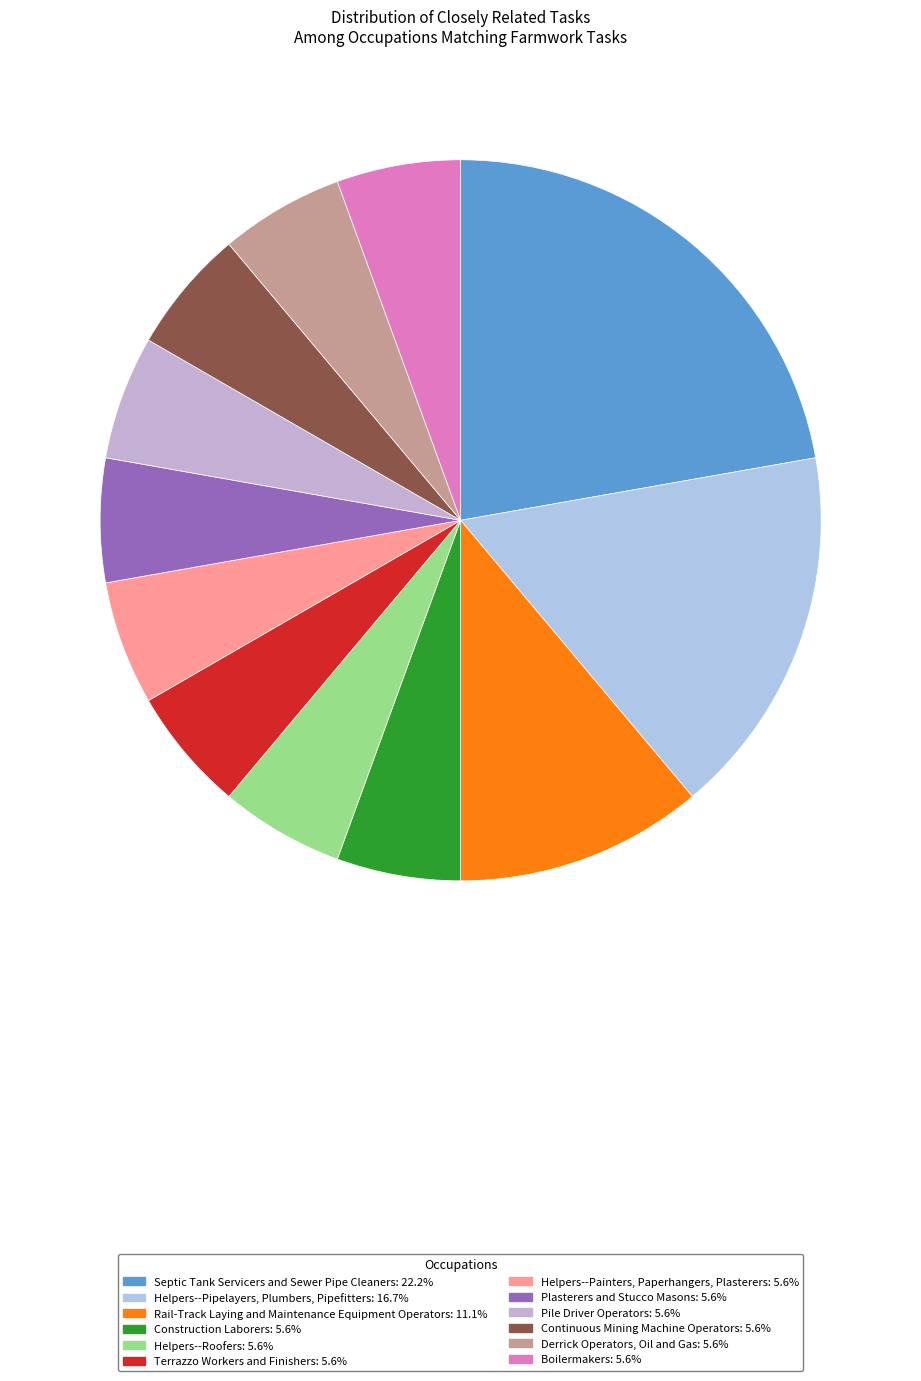

How much of the chart is everything except Septic Tank Servicers and Sewer Pipe Cleaners?

77.8%